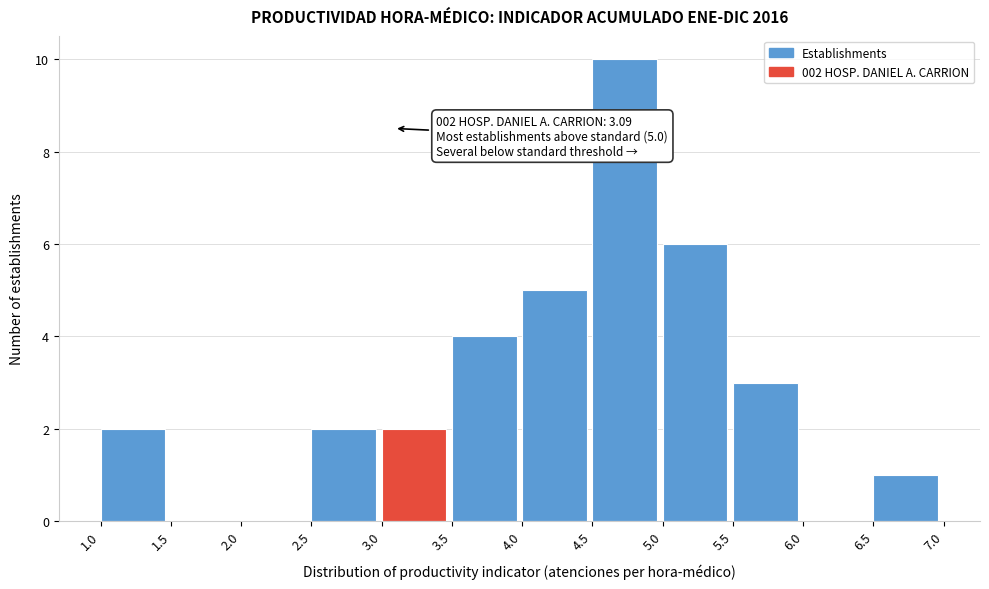

Over which range of the x-axis is the bar tallest?

4.5 to 5.0